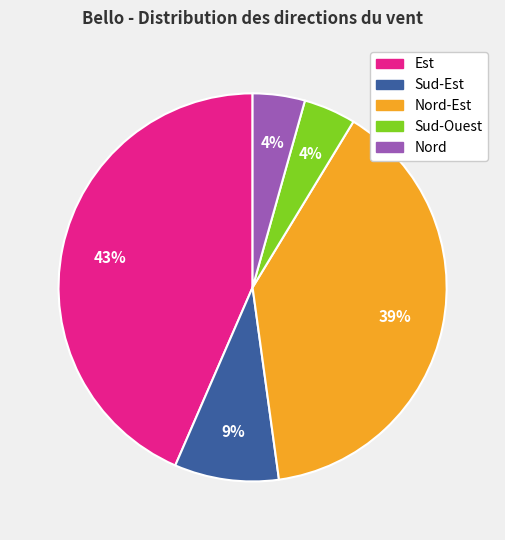

Which slice is the largest?

Est